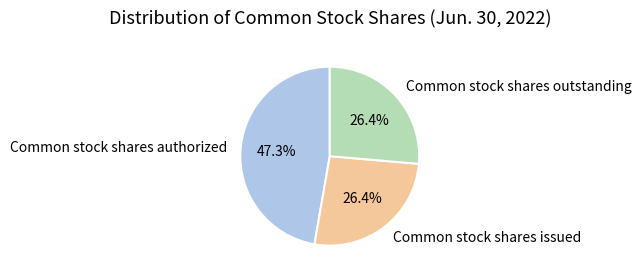

Does any single category account for the majority?

No